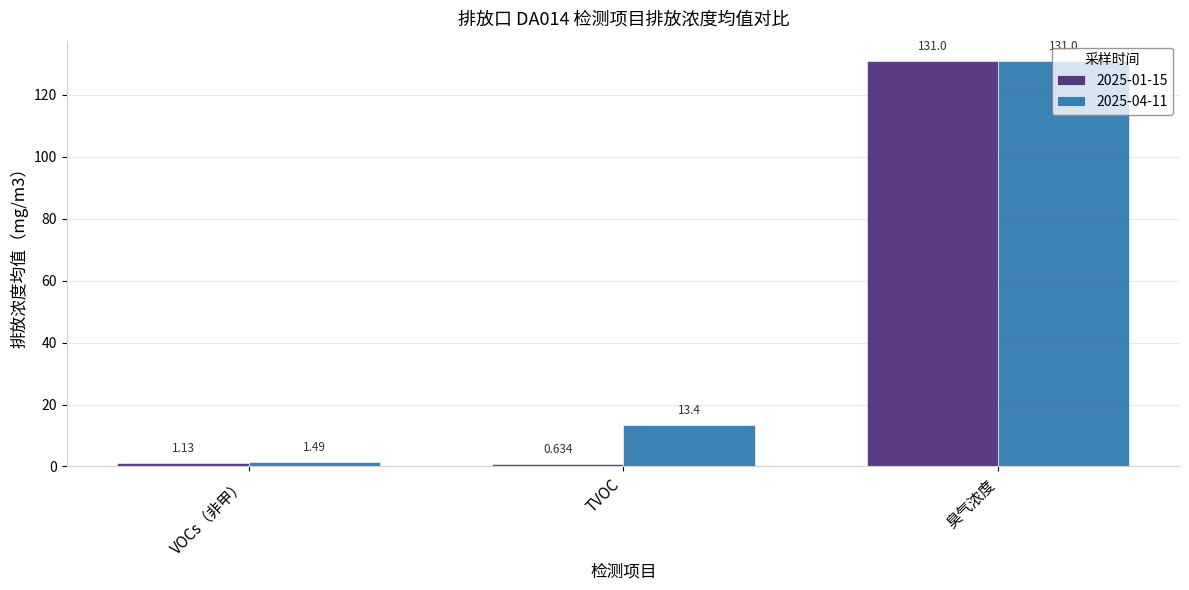

What is the highest value of the 2025-01-15 series?

131.0